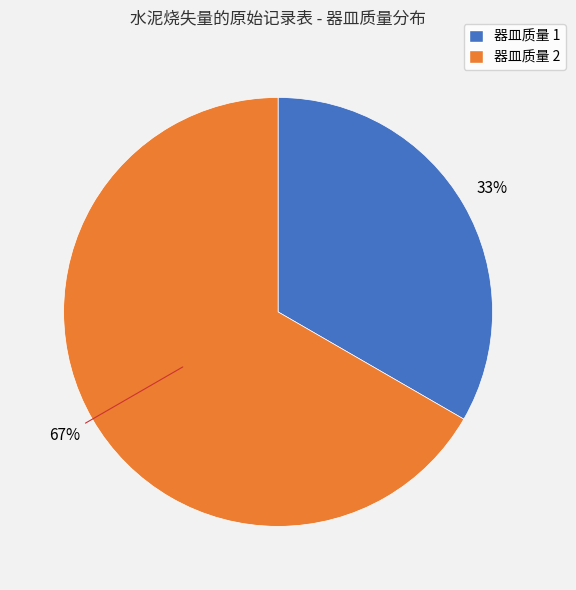

Is the sum of 器皿质量 1 and 器皿质量 2 greater than half?

Yes